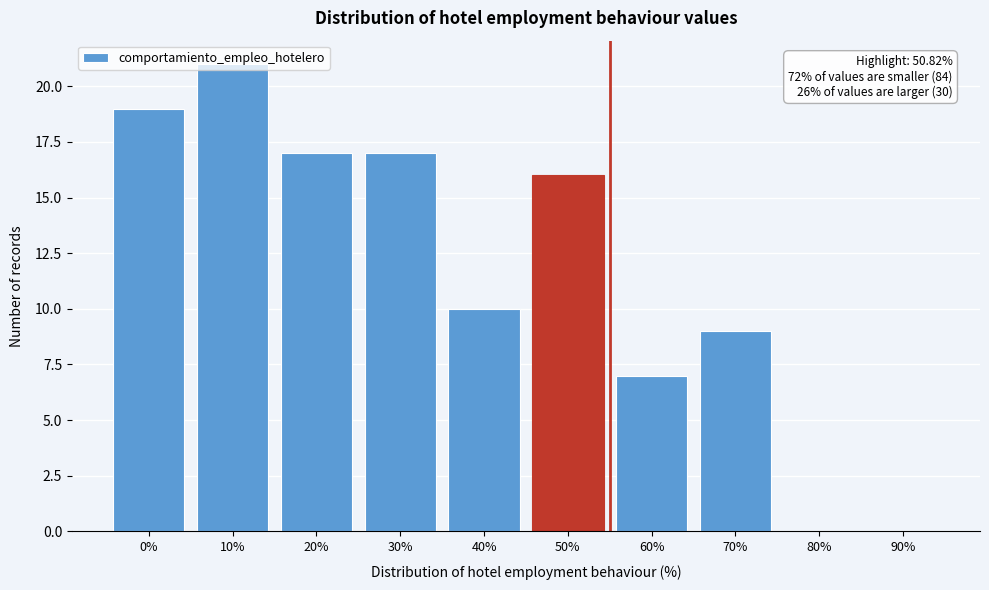

What is the maximum value shown in the chart?

21